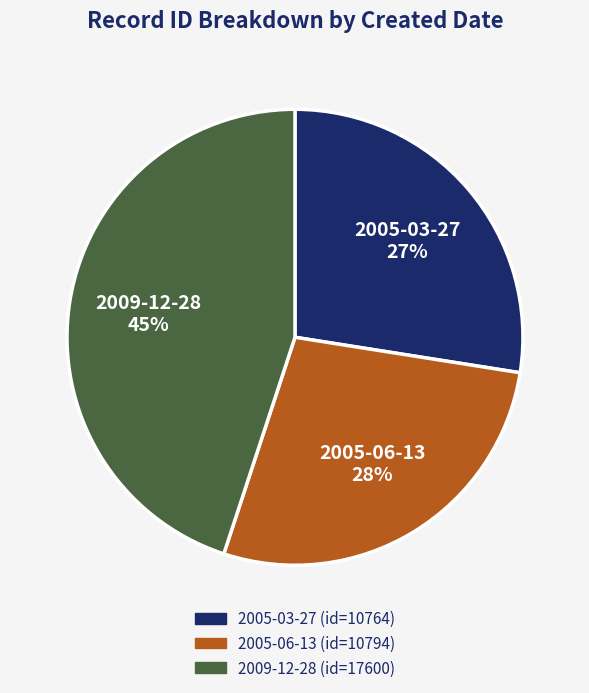

The 2005-03-27 slice represents 13% of the pie. True or false?

False